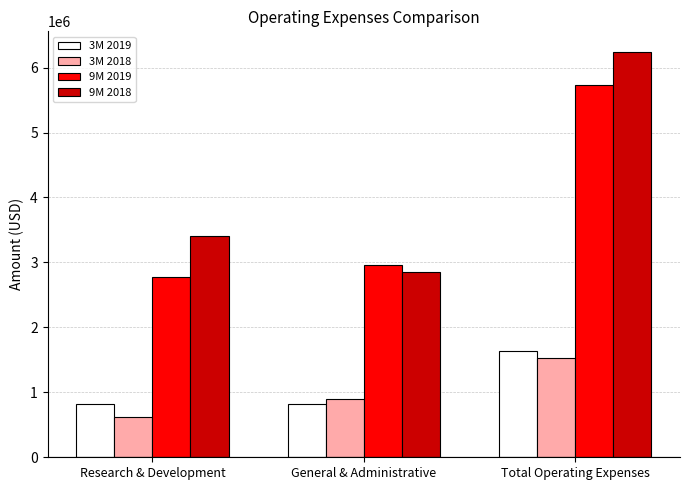

Which series has the widest spread of values?

9M 2018